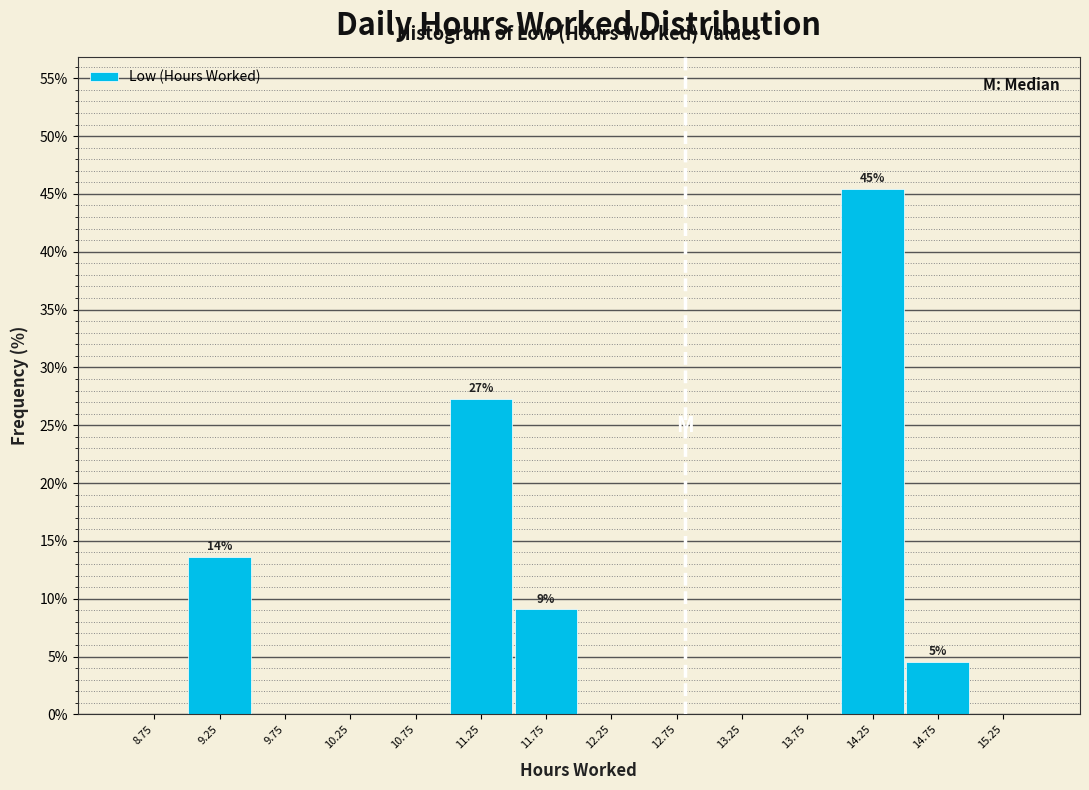

Which range on the x-axis has the tallest bar?

14.0 to 14.5